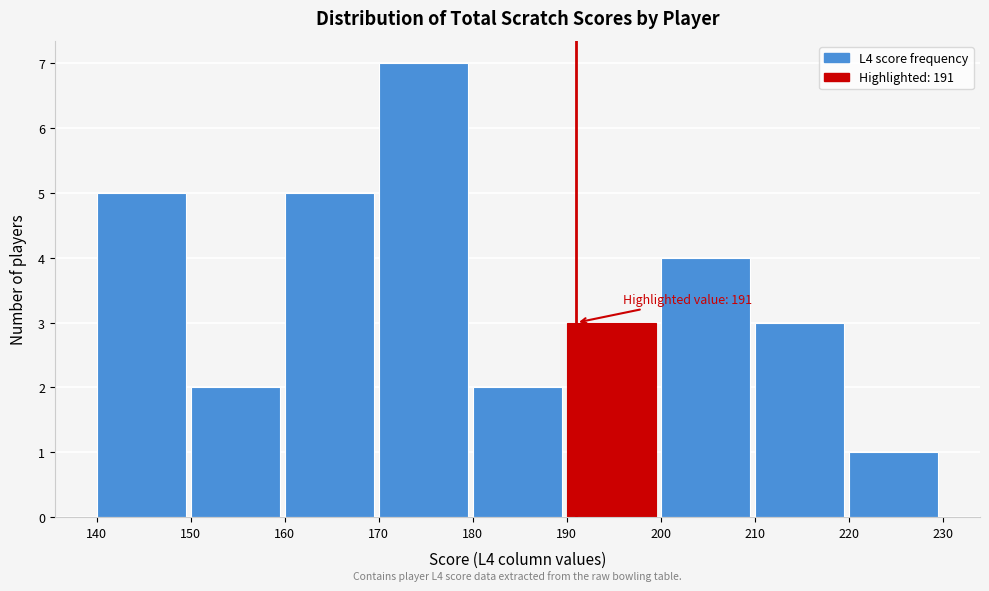

Over which range of the x-axis is the bar tallest?

170 to 180